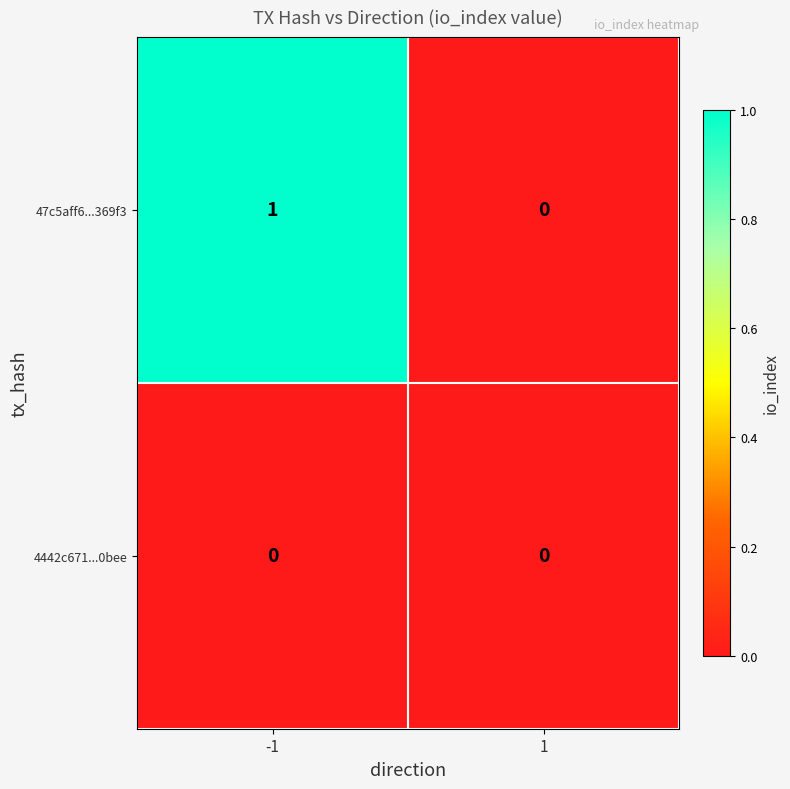

Is it true that 4442c671...0bee equals 0 at 1?

True